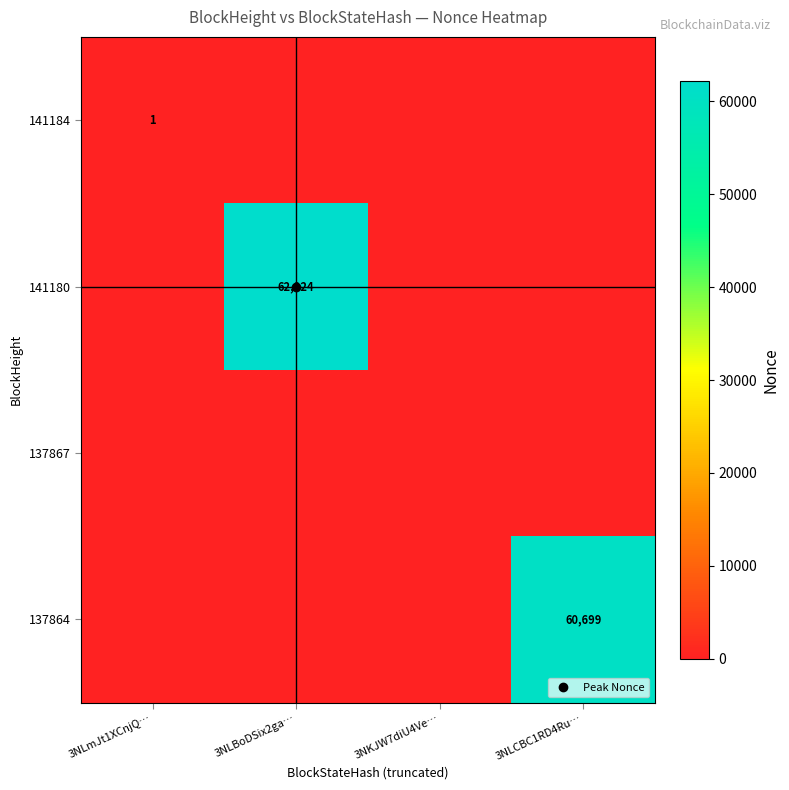

The 137867 series shows 0 at 3NLCBC1RD4Ru…. True or false?

True